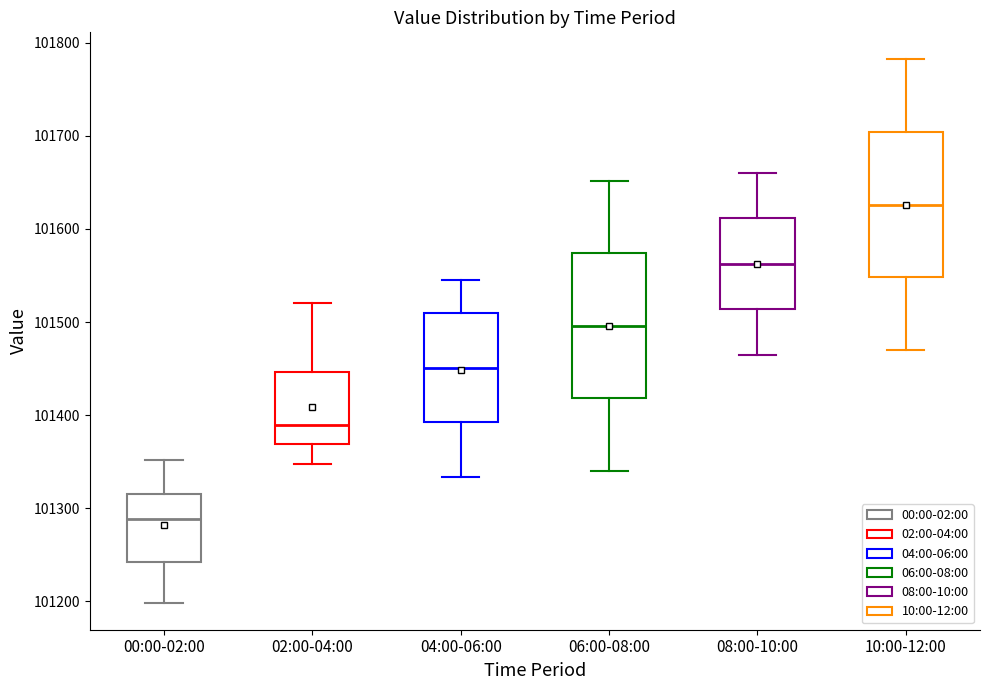

Which box's median line is the lowest?

00:00-02:00